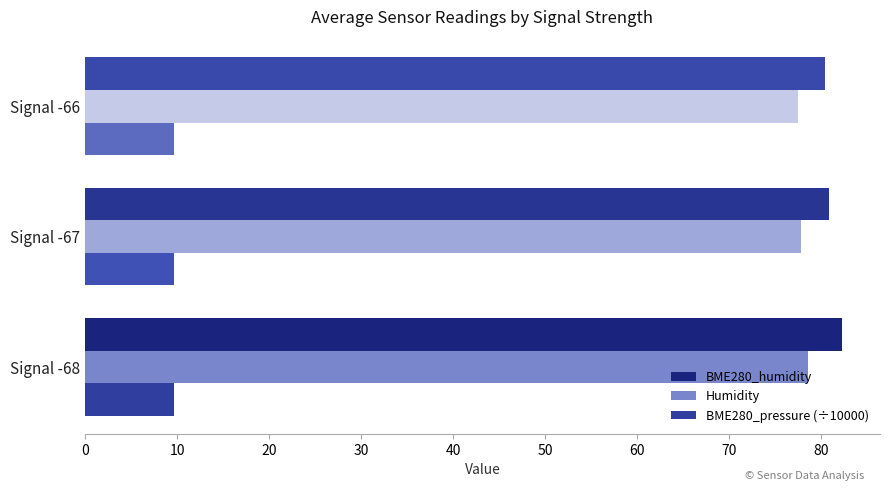

Which series has the widest spread of values?

BME280_humidity